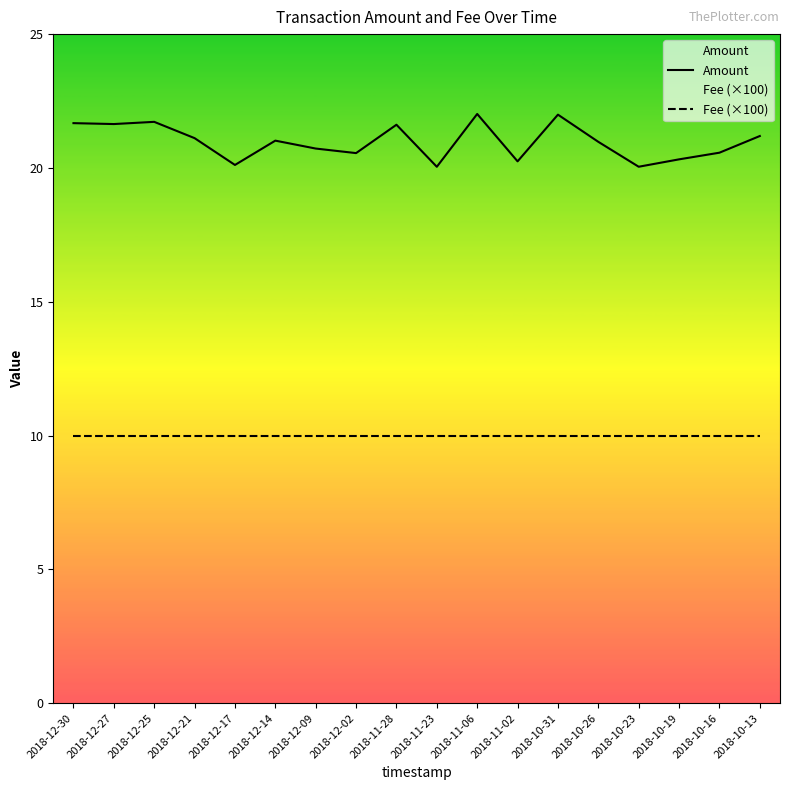

Reading left to right, list all the values displayed in this chart.

Amount: 21.7	21.6	21.7	21.1	20.1	21.0	20.7	20.6	21.6	20.0	22.0	20.2	22.0	21.0	20.0	20.3	20.6	21.2
Fee (×100): 10.0	10.0	10.0	10.0	10.0	10.0	10.0	10.0	10.0	10.0	10.0	10.0	10.0	10.0	10.0	10.0	10.0	10.0